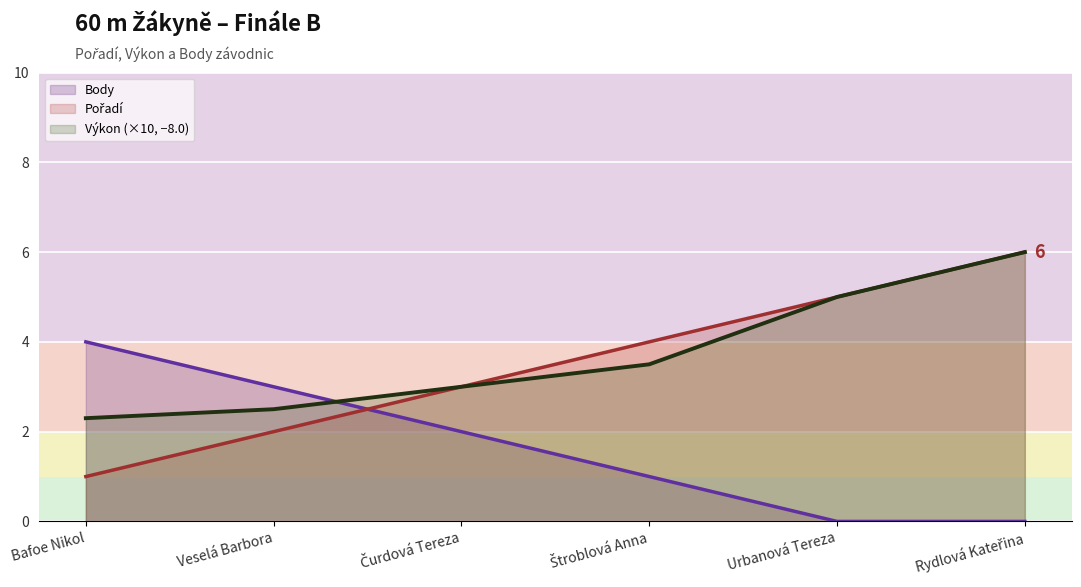

Where is Pořadí nearest to the value 3?

Čurdová Tereza